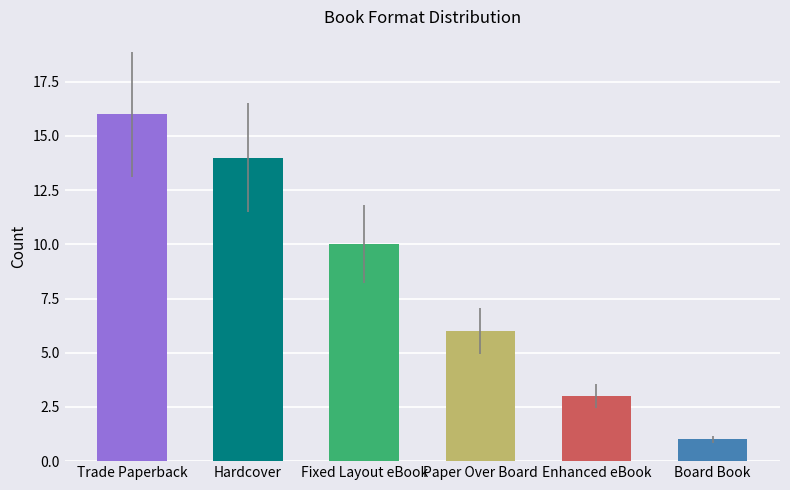

Reading right to left, extract all data points from this chart.

1	3	6	10	14	16